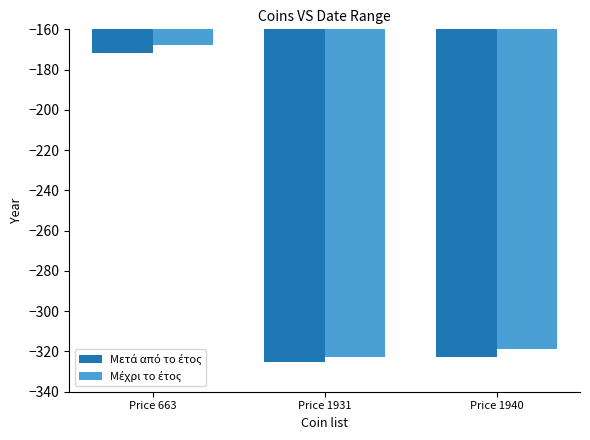

What is the spread (max minus min) of values at Price 663?

4